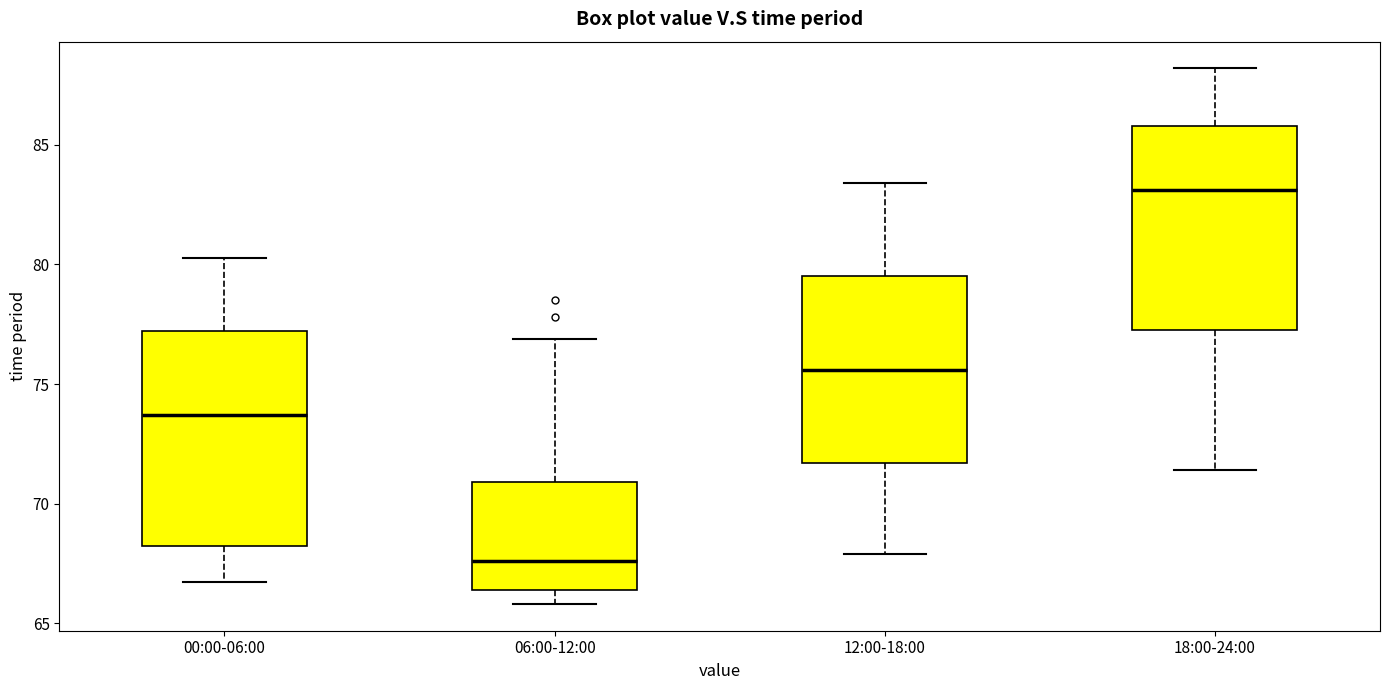

Where does the median line of the box for 06:00-12:00 sit on the y-axis? The values are not printed on the chart, so give them approximately, as read against the axis.

67.5